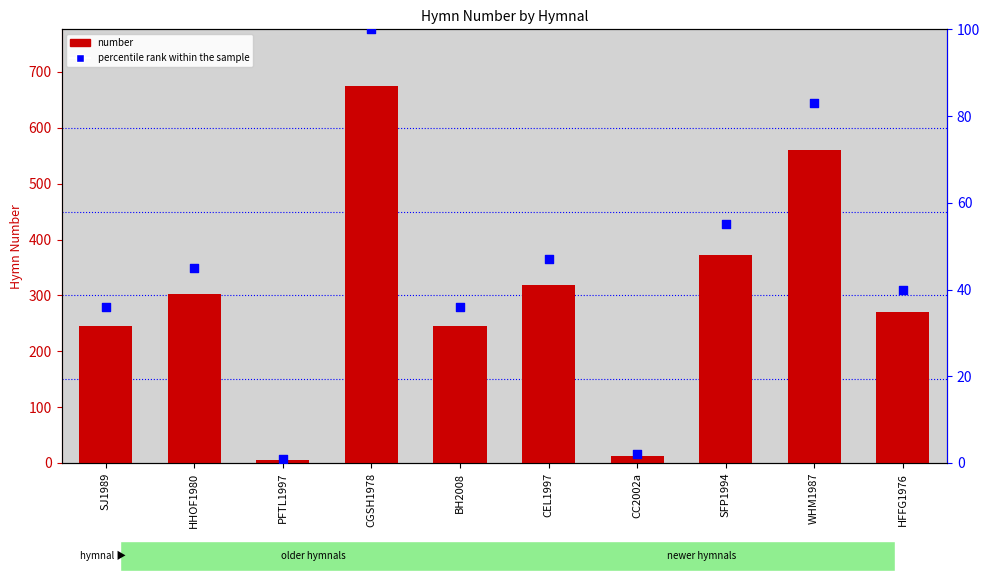

Is the value of percentile rank within the sample at CEL1997 greater than the value of number at HHOF1980?

No